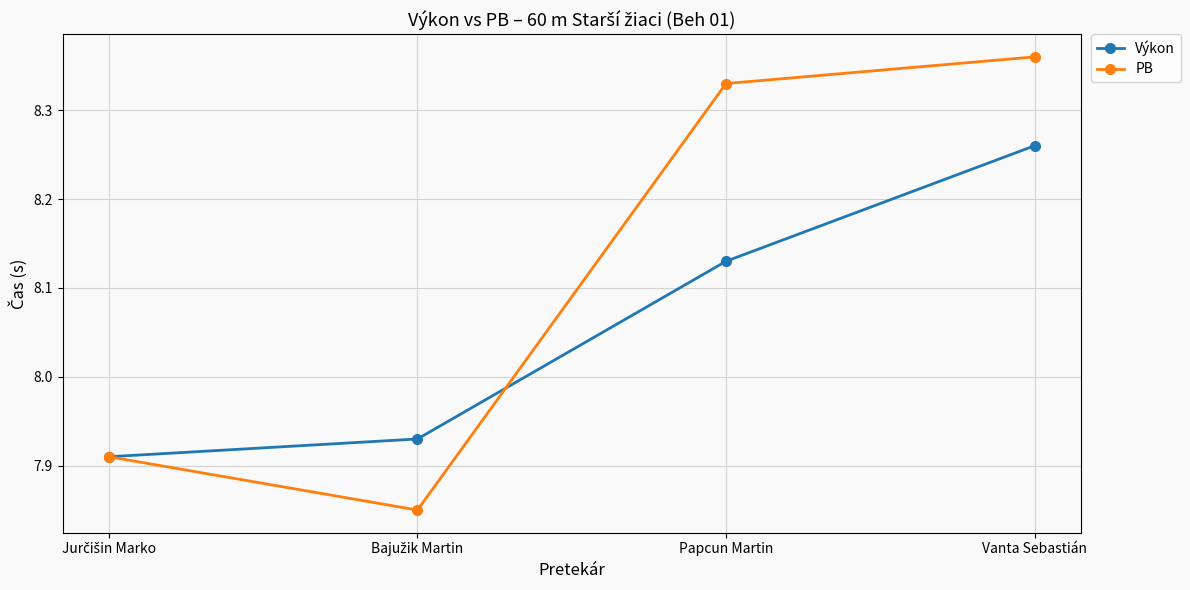

What is the label of the 4th point from the left?

Vanta Sebastián